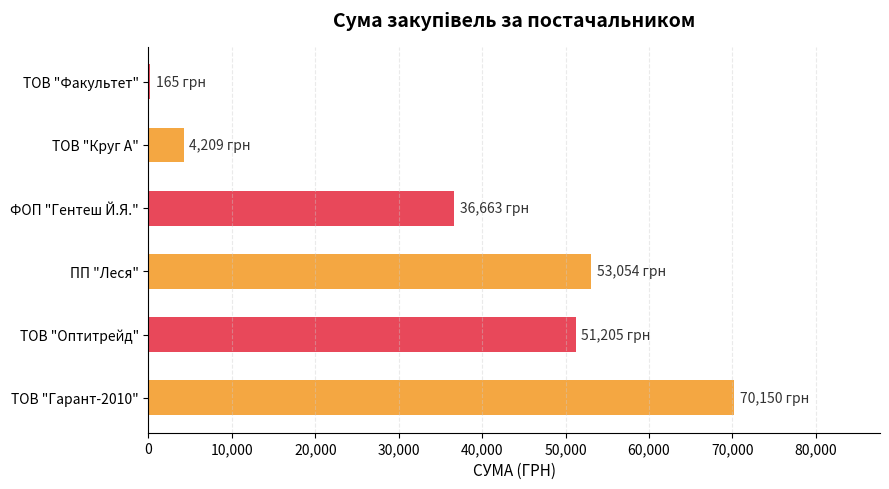

At which label is the value closest to 35157?

ФОП "Гентеш Й.Я."